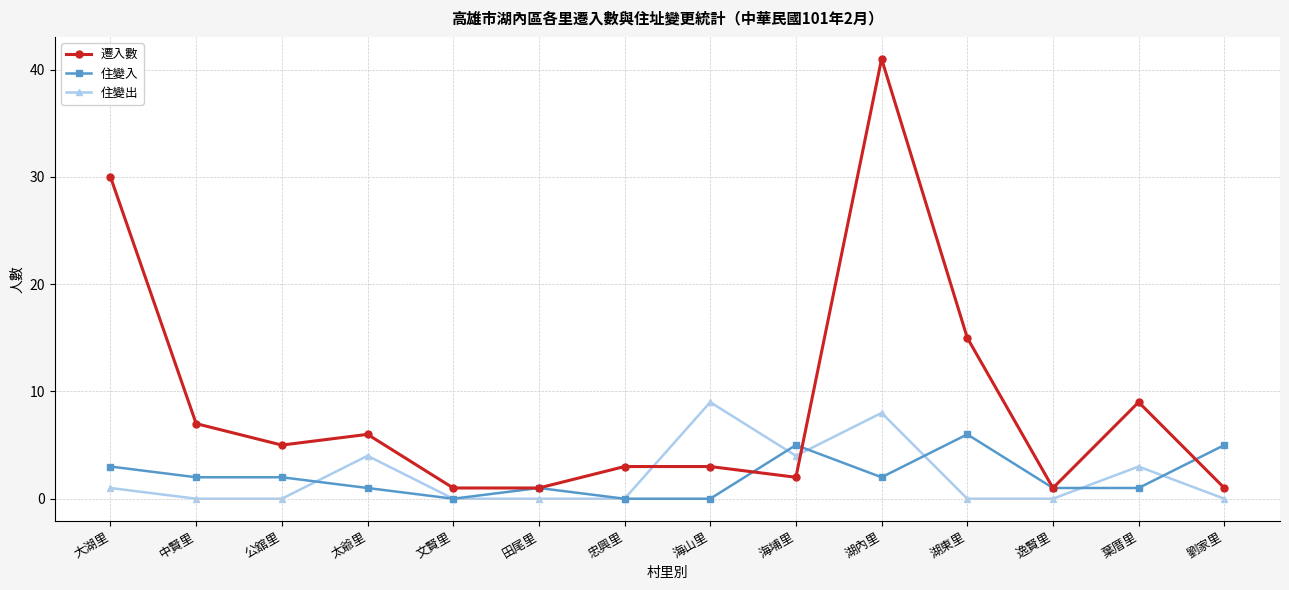

What is the sum of all 住變出 values?

29